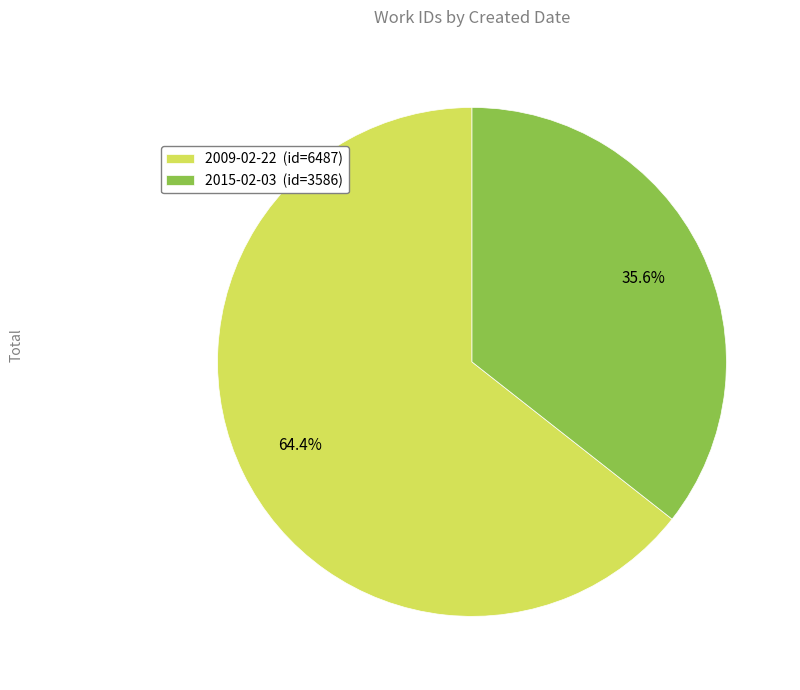

Is it true that 2015-02-03 is 36% of the pie?

True